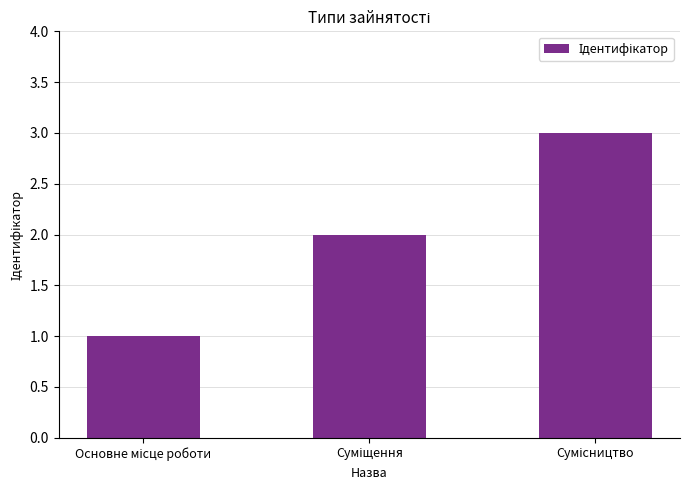

What is the sum of all values?

6